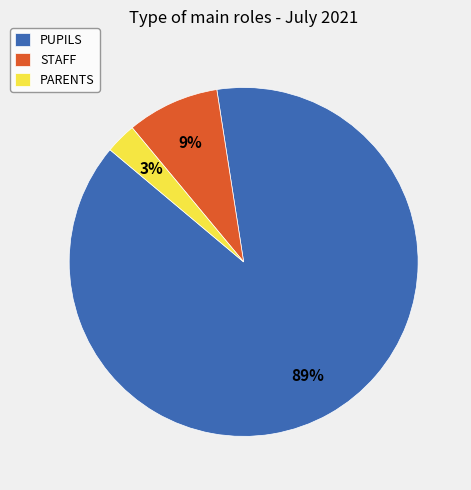

Do STAFF and PARENTS together represent more than half of the pie?

No